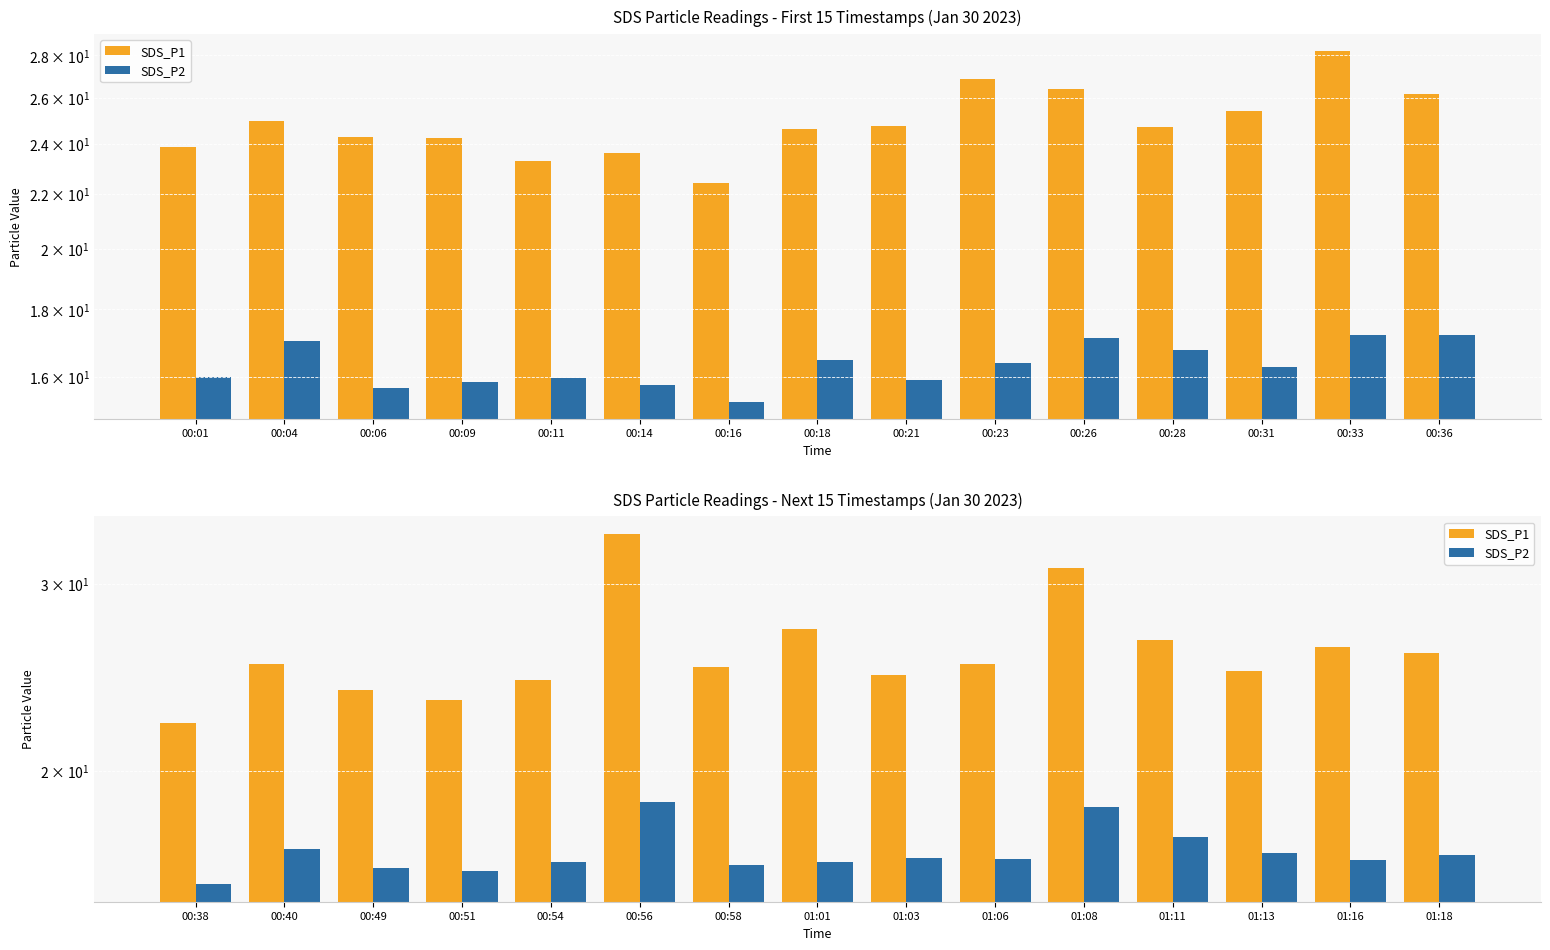

The value of SDS_P2 at 01:08 is 4.6. True or false?

False